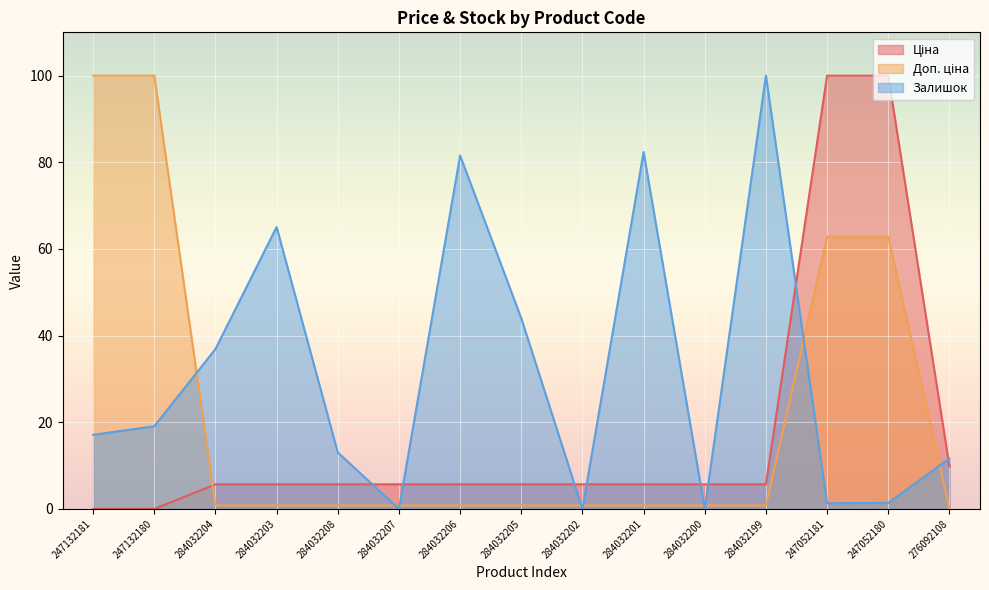

Which has a higher value, 247132181 or 284032206?

284032206